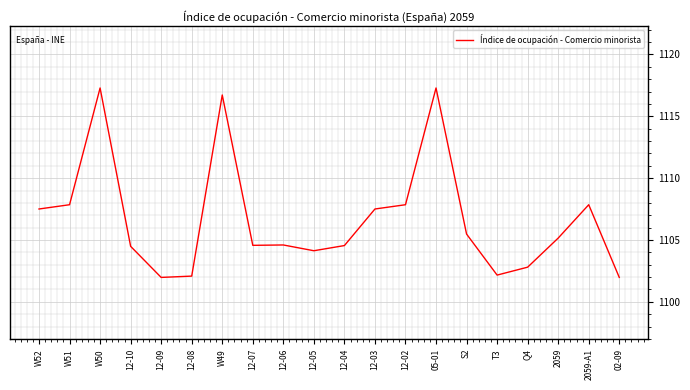

True or false: the data shows 1105.2 at 2059.

True